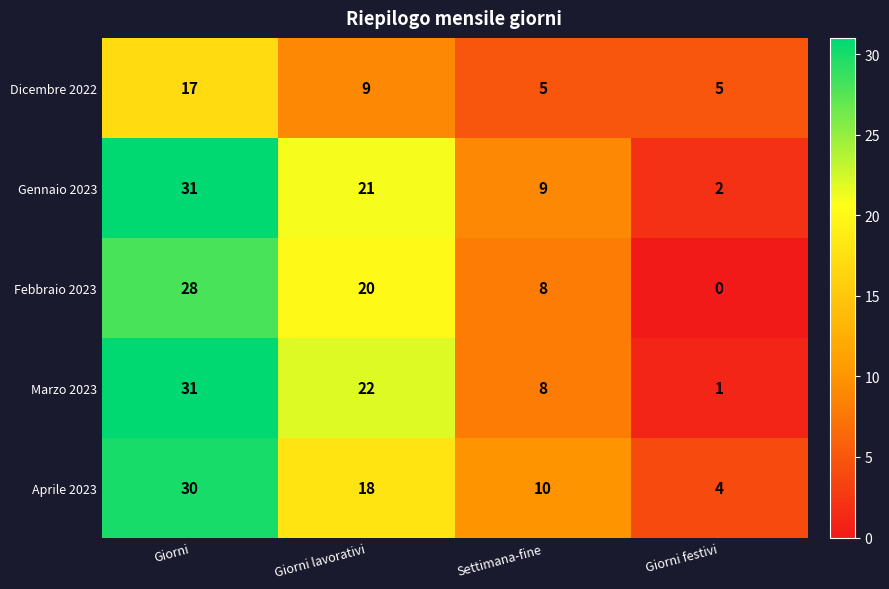

At which category is the sum across all series the highest?

Giorni